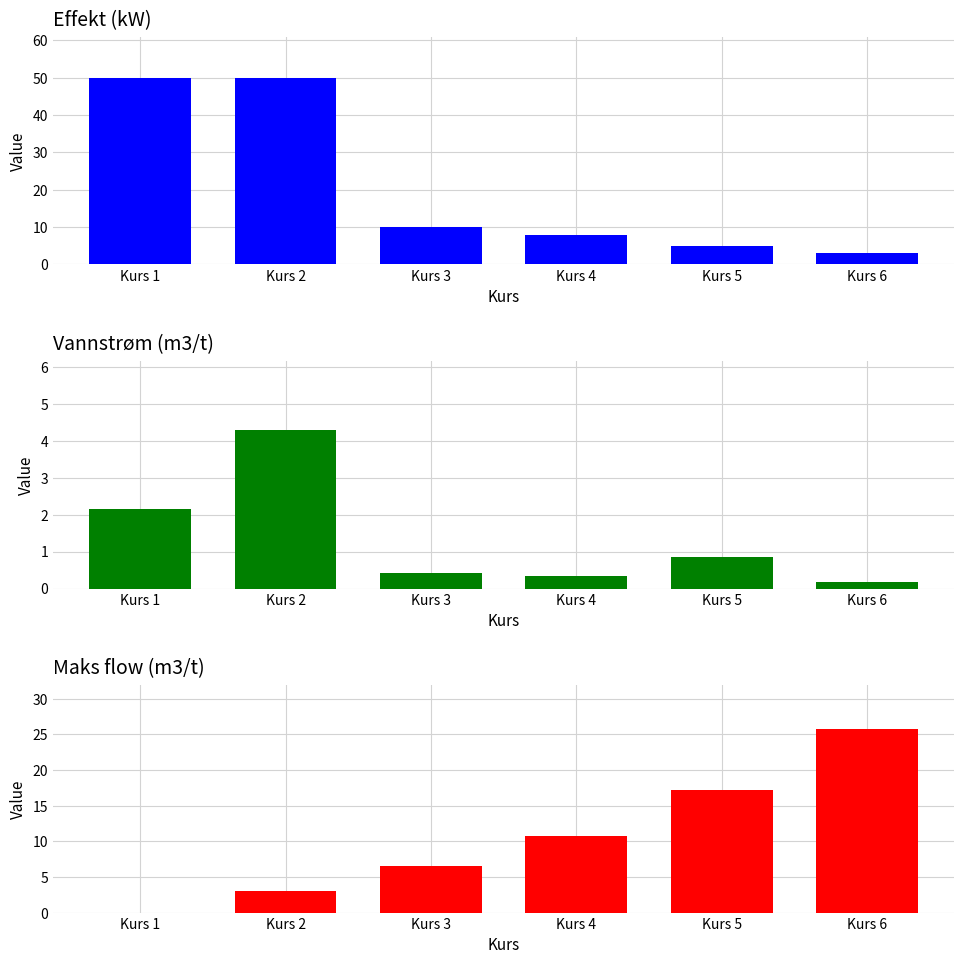

Reading left to right, extract all data points from this chart.

Effekt (kW): 50.0	50.0	10.0	8.0	5.0	3.0
Vannstrøm (m3/t): 2.1	4.3	0.4	0.3	0.9	0.2
Maks flow: 0.0	3.0	6.5	10.8	17.2	25.8